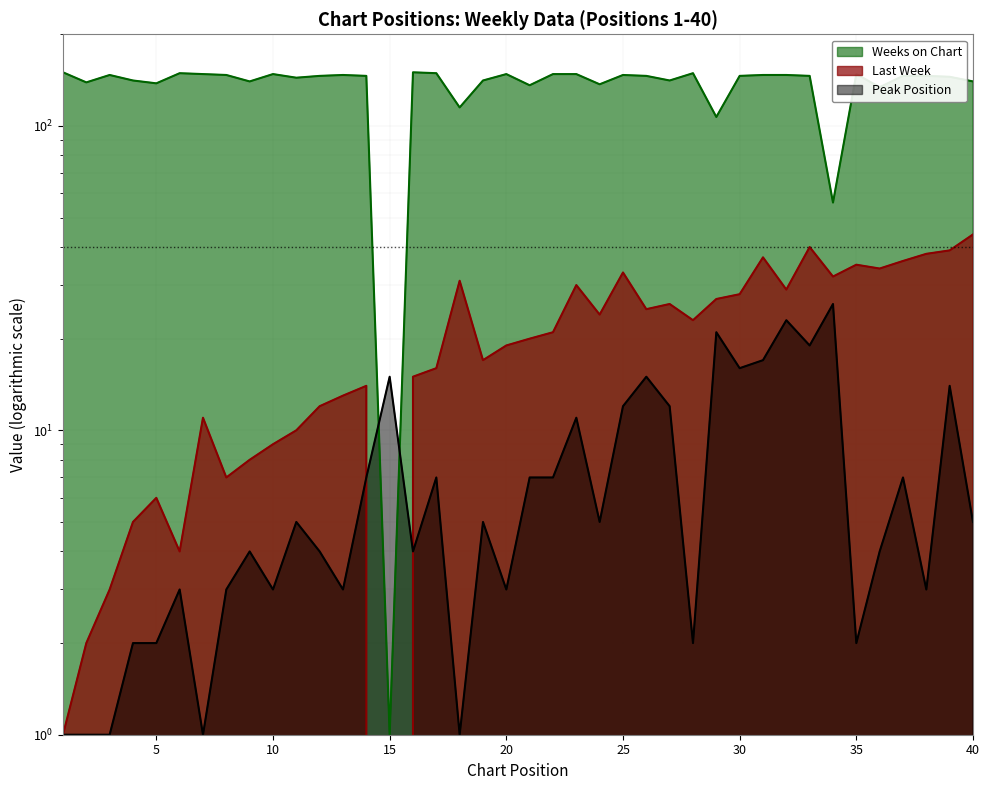

How many lines are shown in the chart?

3